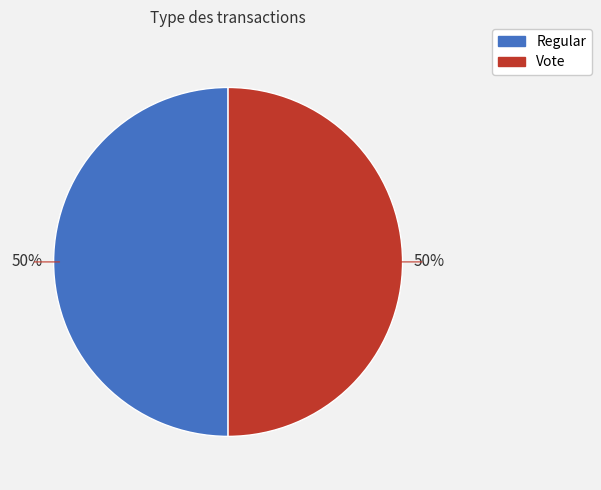

Count the number of slices in the pie.

2